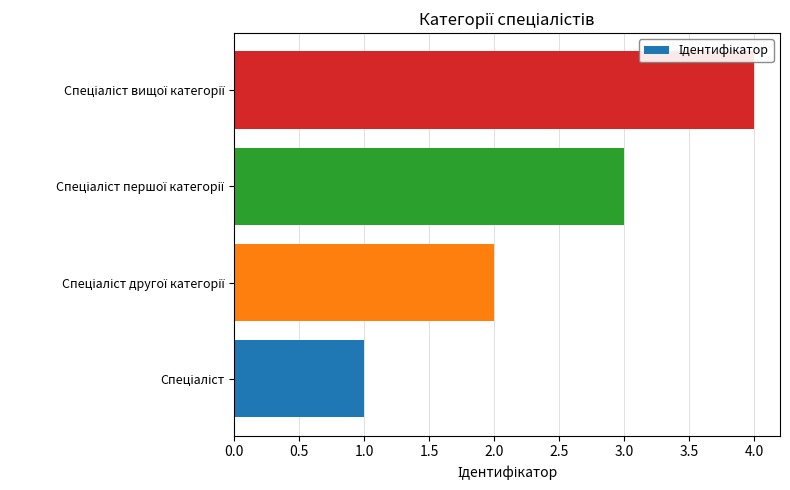

What is the sum of all values?

10